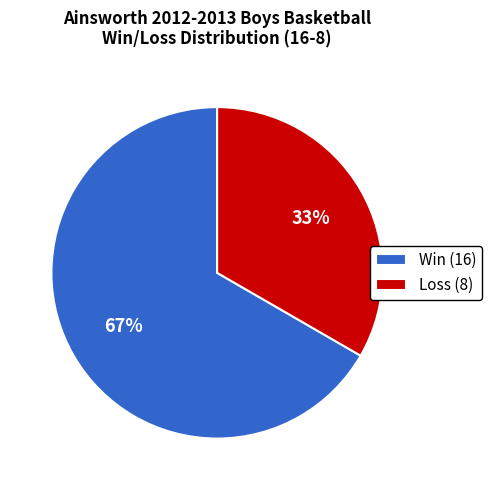

Do Loss (8) and Win (16) together represent more than half of the pie?

Yes